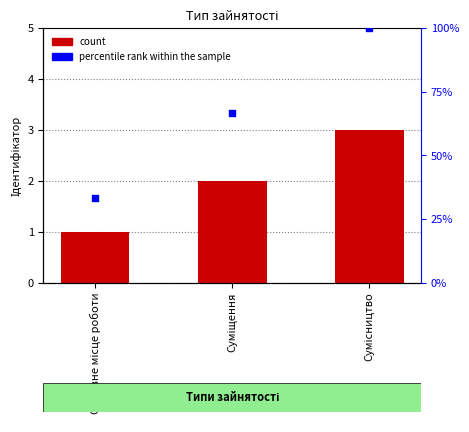

Which series has the widest spread of Y values?

percentile rank within the sample